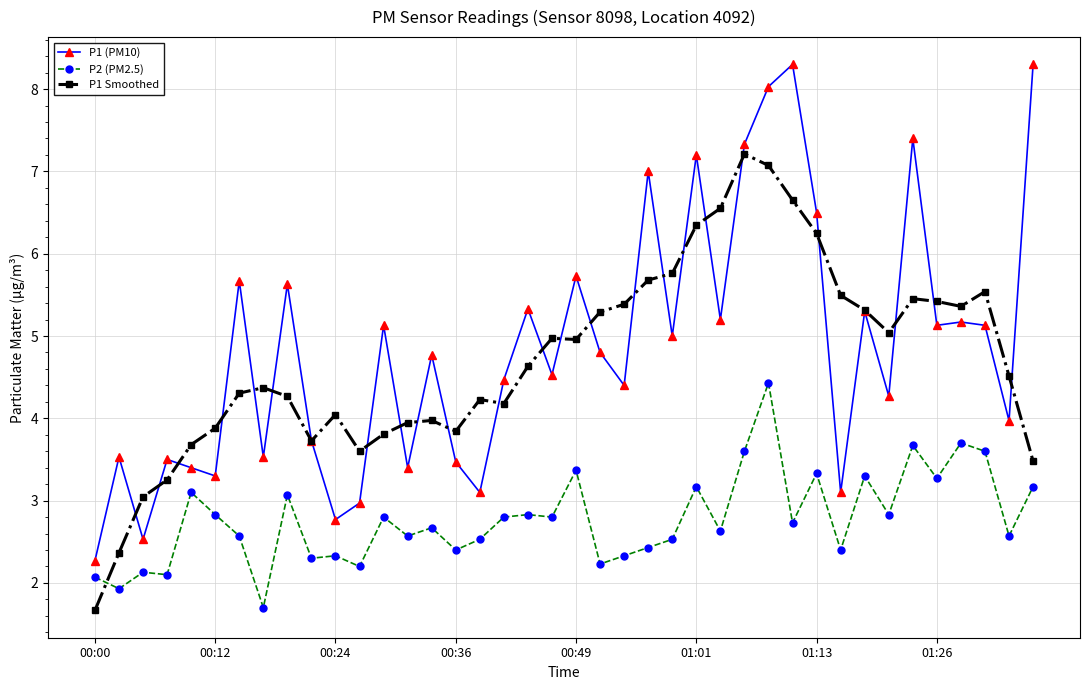

At how many categories does at least one series exceed 1?

40